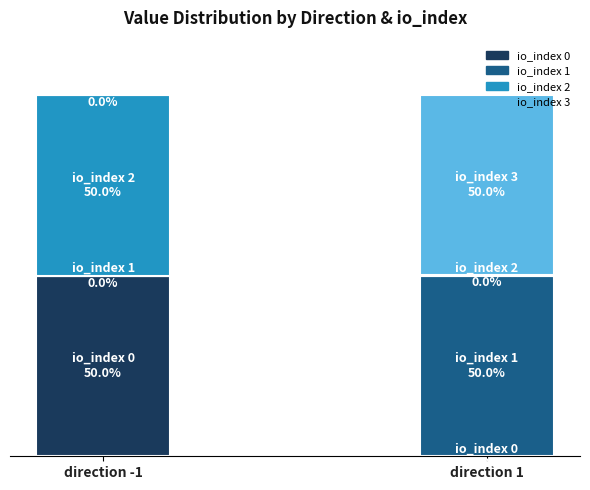

The direction -1 (value) series shows 0.0 at 3. True or false?

True